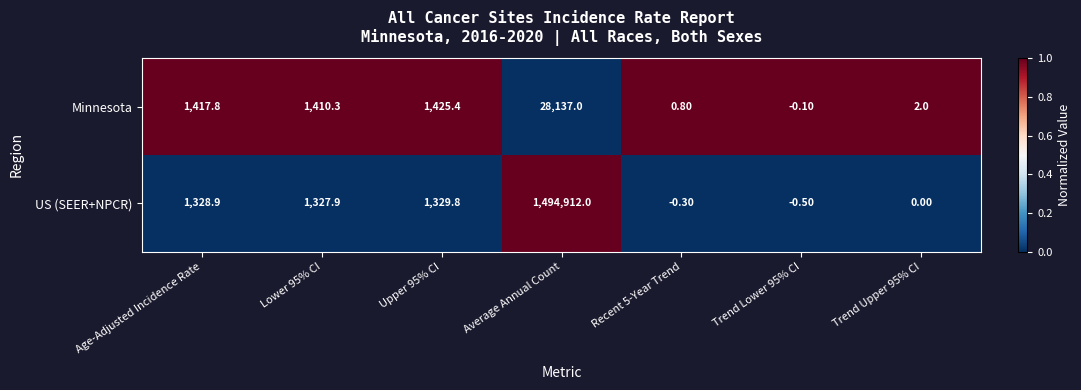

What is the difference between the second highest and minimum values in the Minnesota series?

1425.5